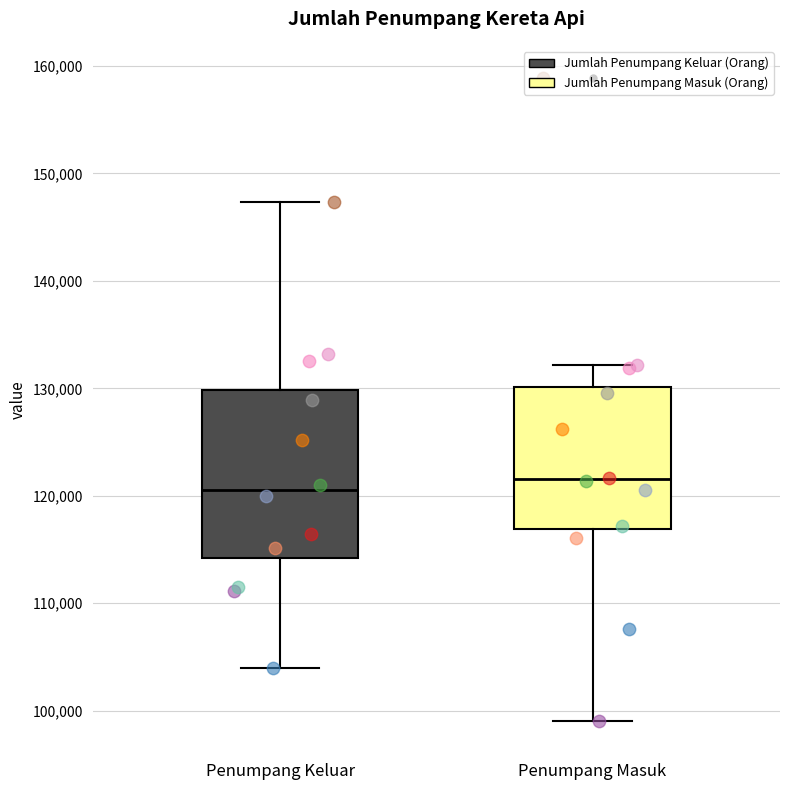

Which box has the highest median line?

Penumpang Masuk